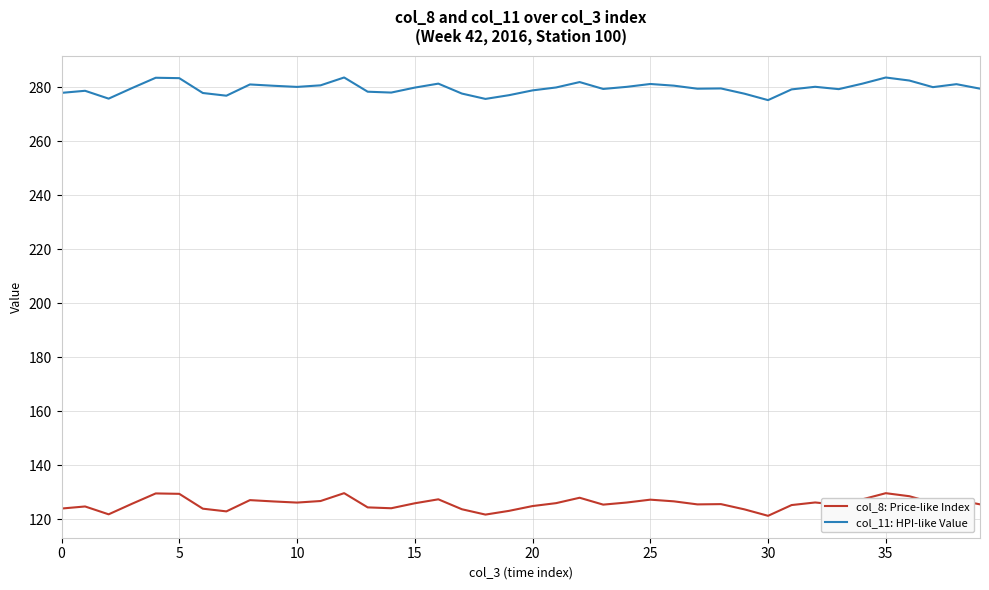

Which series has the largest total across all categories?

col_11: HPI-like Value